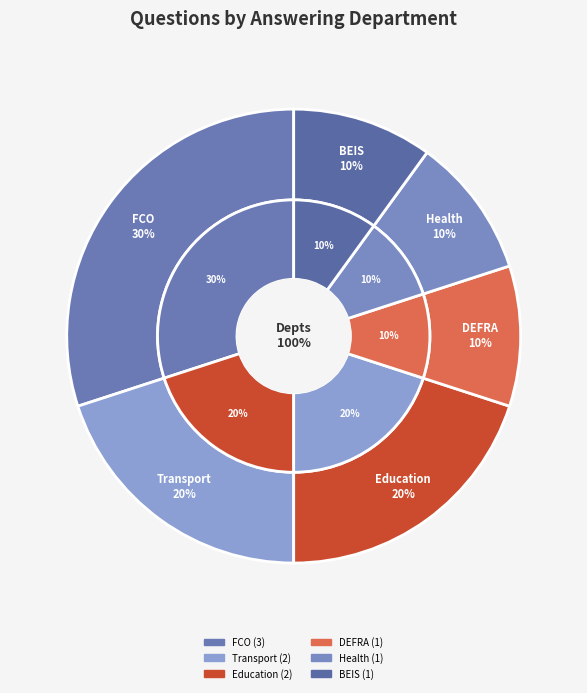

What percentage is the Department for Education slice, to the nearest percent?

20%